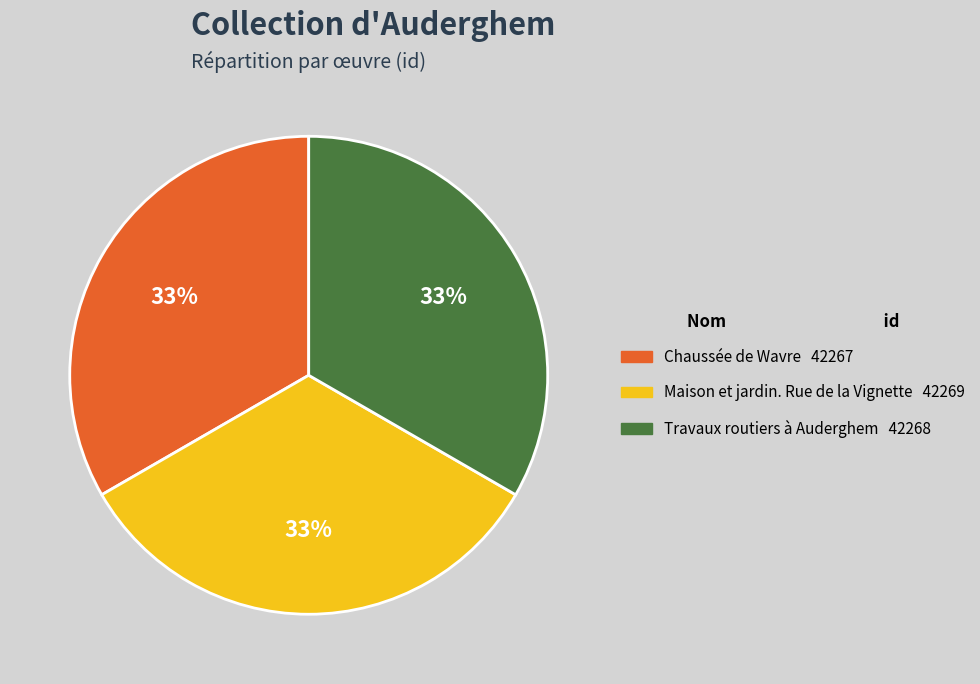

Does Travaux routiers à Auderghem represent more than half of the total?

No